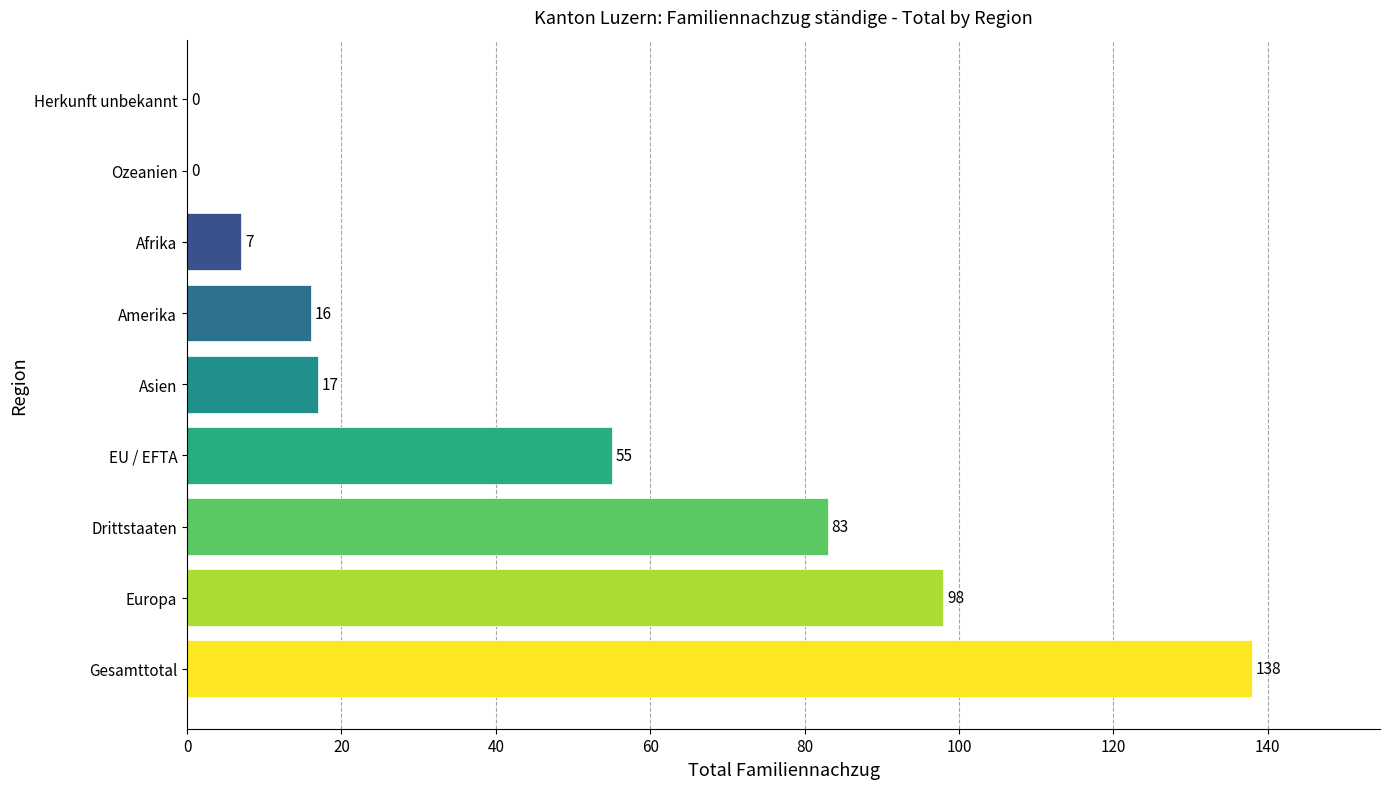

Which has a higher value, Amerika or Gesamttotal?

Gesamttotal